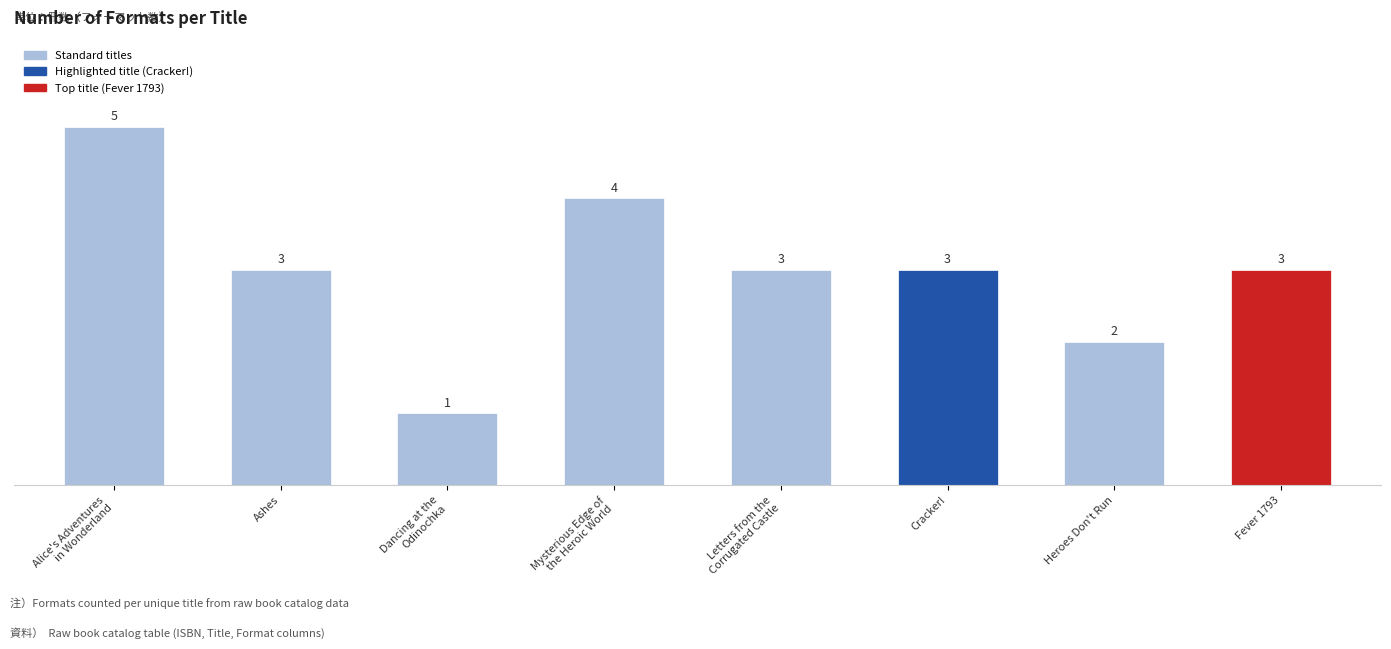

Reading right to left, extract all data points from this chart.

3	2	3	3	4	1	3	5